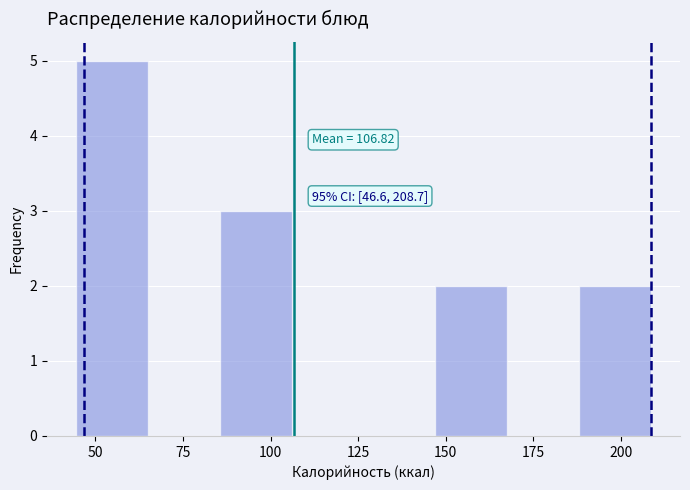

Which range on the x-axis has the tallest bar?

45 to 65